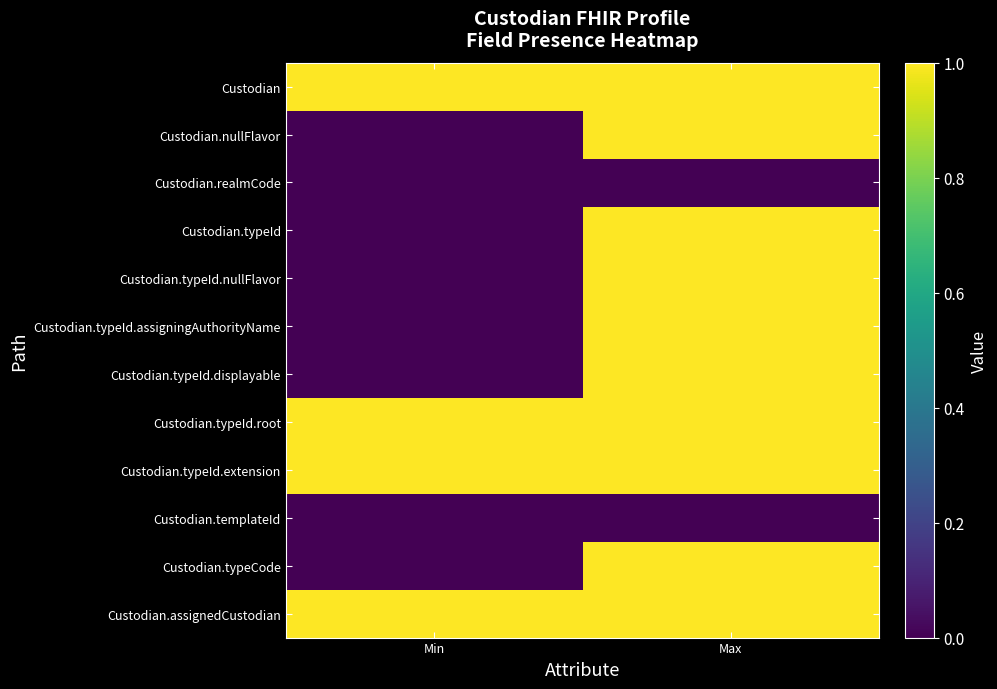

Rank the series at Max from highest to lowest value.

Custodian, Custodian.nullFlavor, Custodian.typeId, Custodian.typeId.nullFlavor, Custodian.typeId.assigningAuthorityName, Custodian.typeId.displayable, Custodian.typeId.root, Custodian.typeId.extension, Custodian.typeCode, Custodian.assignedCustodian, Custodian.realmCode, Custodian.templateId